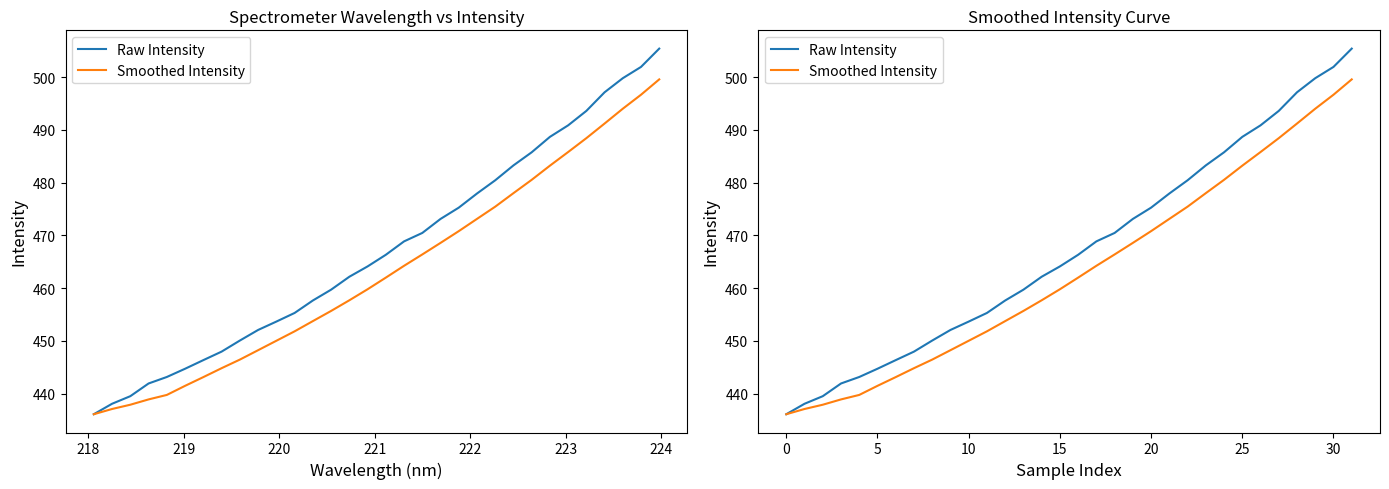

Between 223 and 19, which series saw the biggest shift?

Raw Intensity